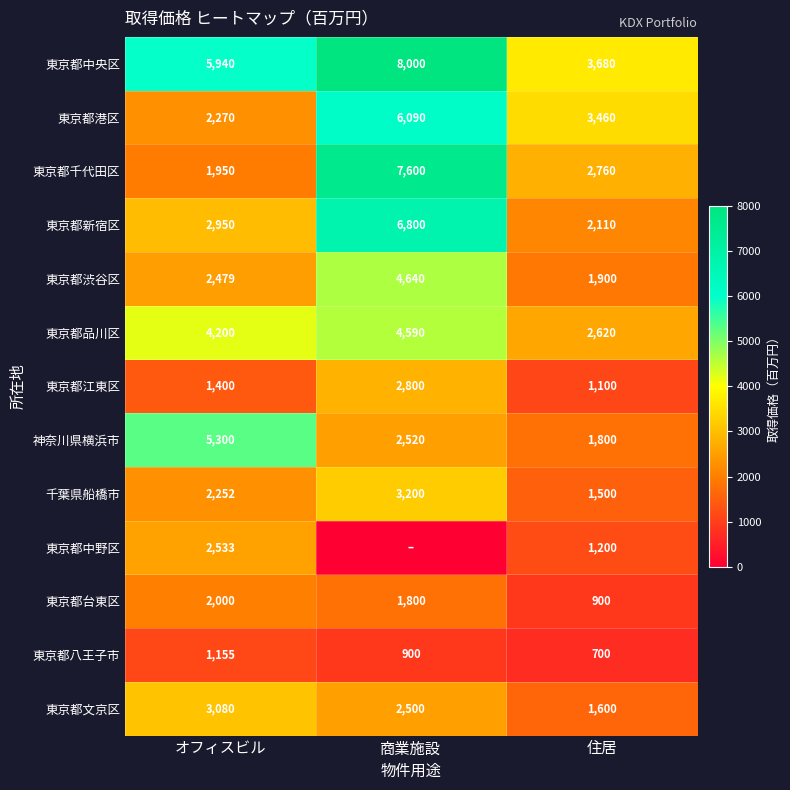

What is the greatest value displayed?

8000